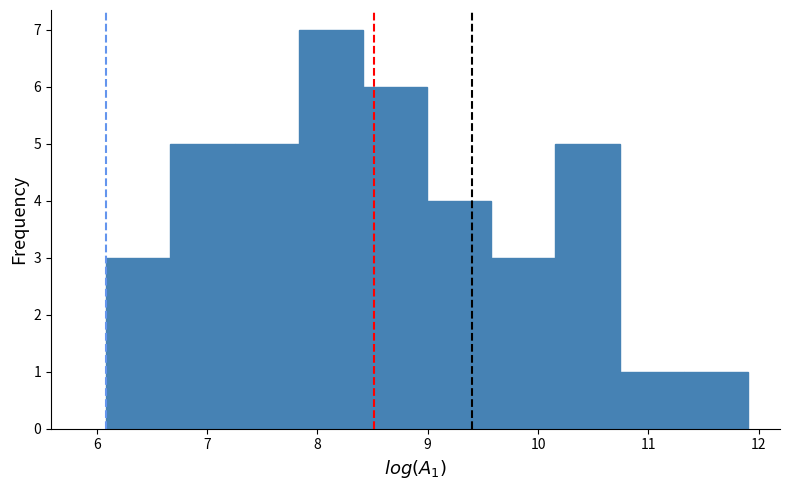

Reading left to right, transcribe this chart: for each bar, give the range it covers on the x-axis and its height. Neither the bar edges nor the heights are printed on the chart, so give them approximately, as read against the axes.

6.1 to 6.7: 3
6.7 to 7.2: 5
7.2 to 7.8: 5
7.8 to 8.4: 7
8.4 to 9.0: 6
9.0 to 9.6: 4
9.6 to 10.2: 3
10.2 to 10.7: 5
10.7 to 11.3: 1
11.3 to 11.9: 1